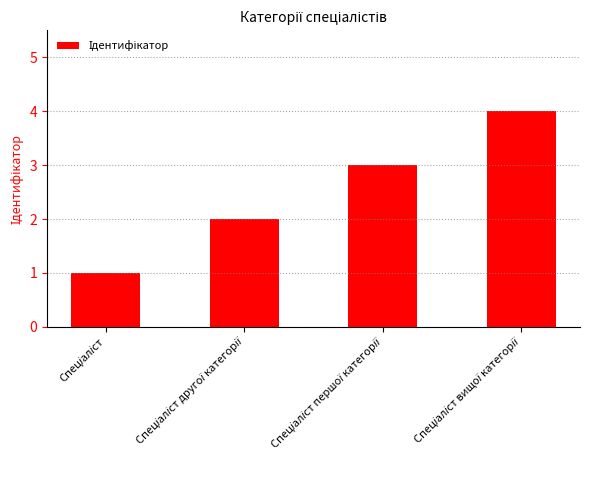

What is the greatest value displayed?

4